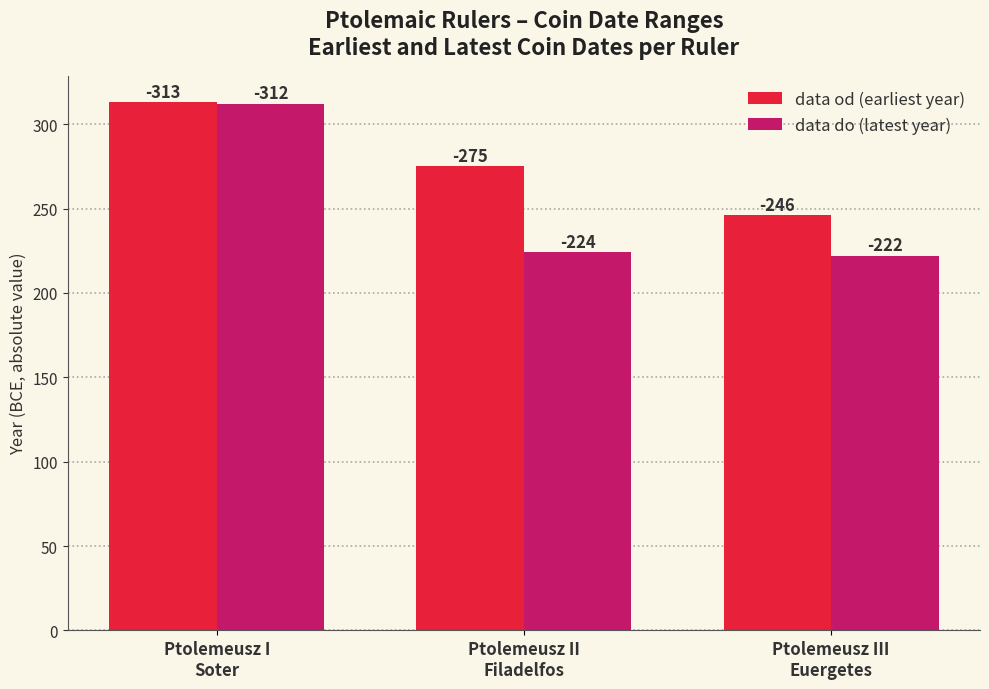

True or false: data od has a value of 313 at Ptolemeusz I
Soter.

True